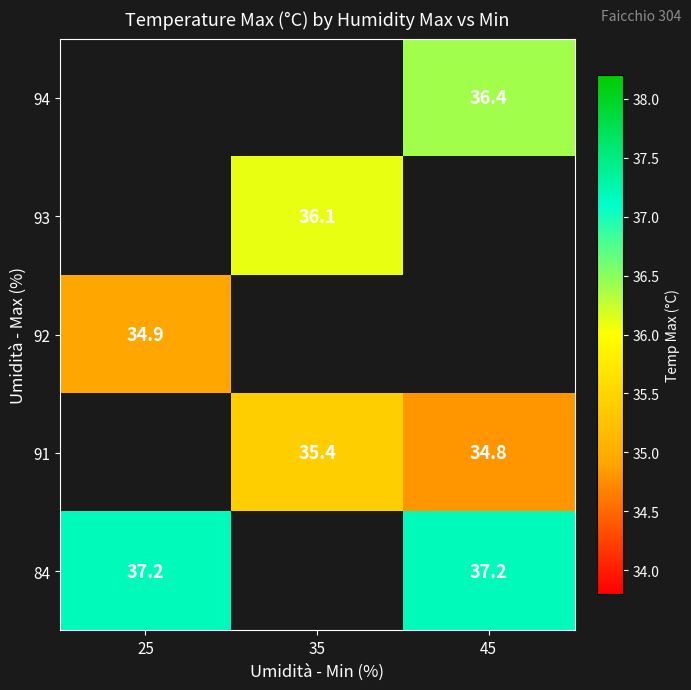

The 94 series shows 36.4 at 45. True or false?

True